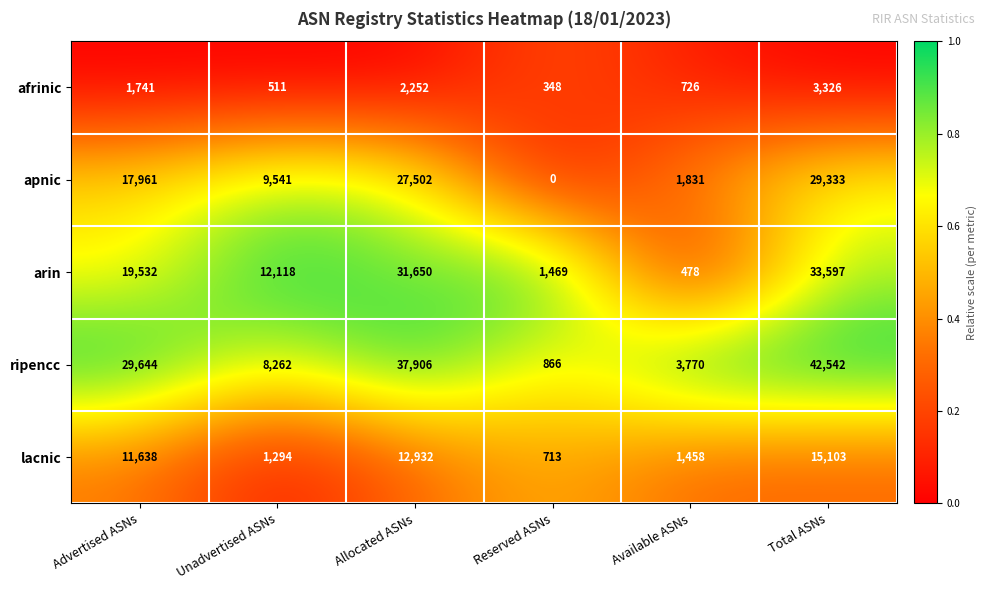

Between Unadvertised ASNs and Available ASNs, which series saw the biggest shift?

arin